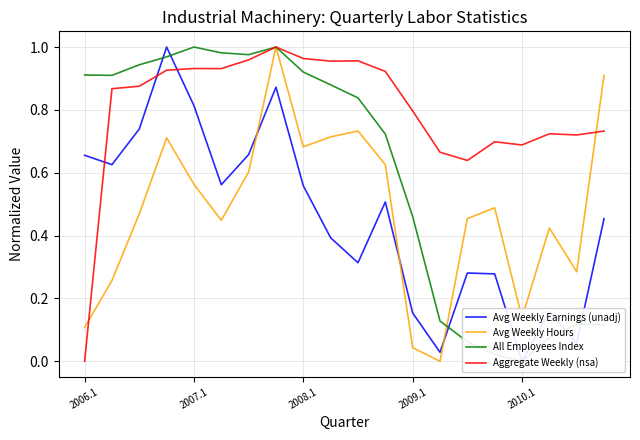

At which label does Aggregate Weekly (nsa) reach its minimum?

2006.1